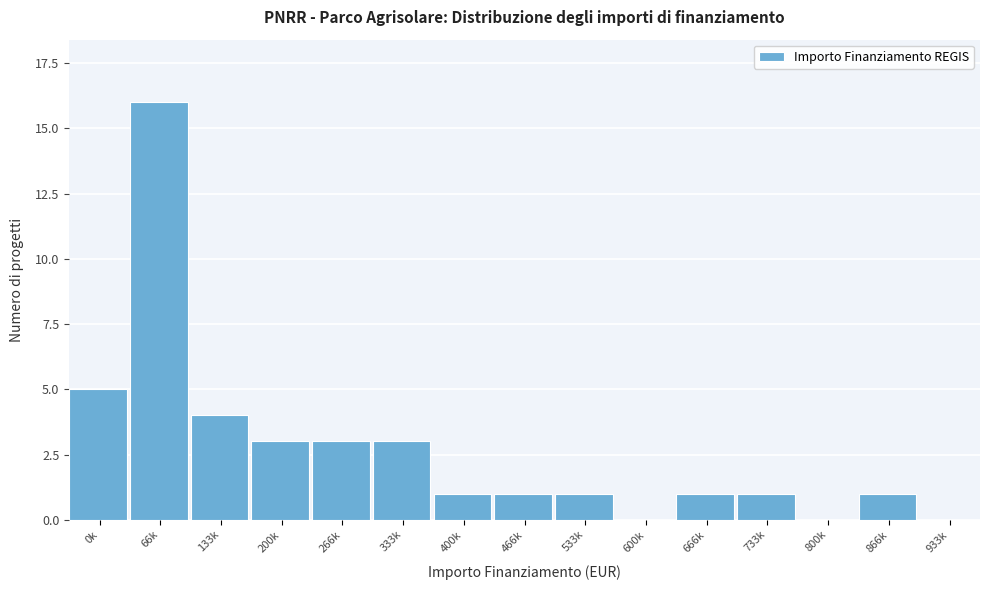

Reading left to right, list all the values displayed in this chart.

0k=5	66k=16	133k=4	200k=3	266k=3	333k=3	400k=1	466k=1	533k=1	600k=0	666k=1	733k=1	800k=0	866k=1	933k=0